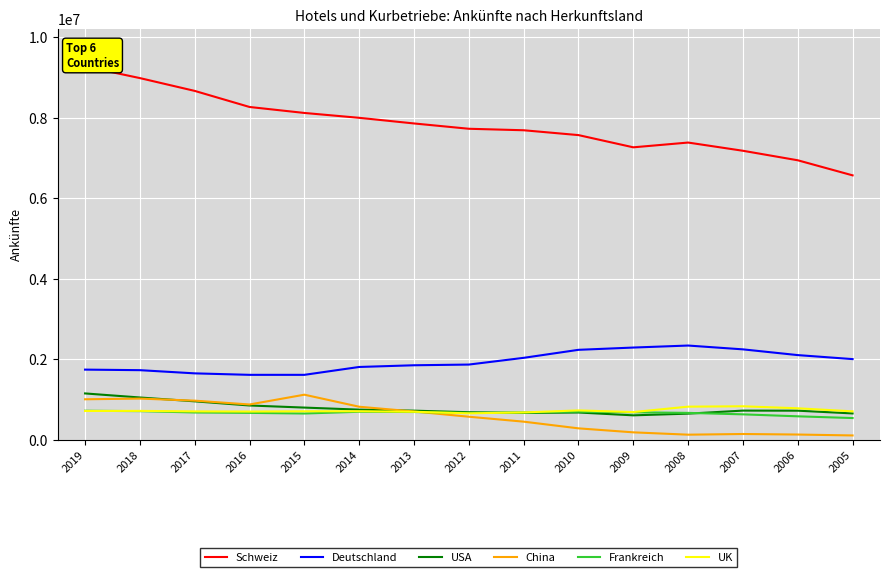

Which series has the widest spread of values?

Schweiz